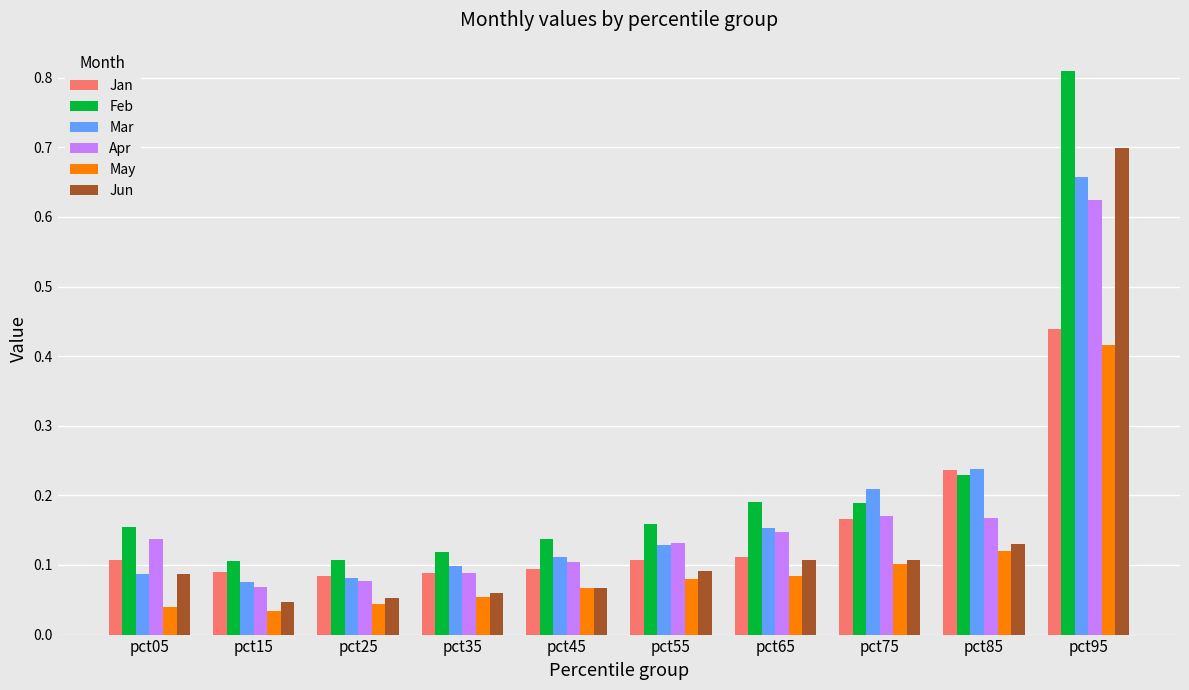

Is it true that Jun equals 0.2 at pct75?

False